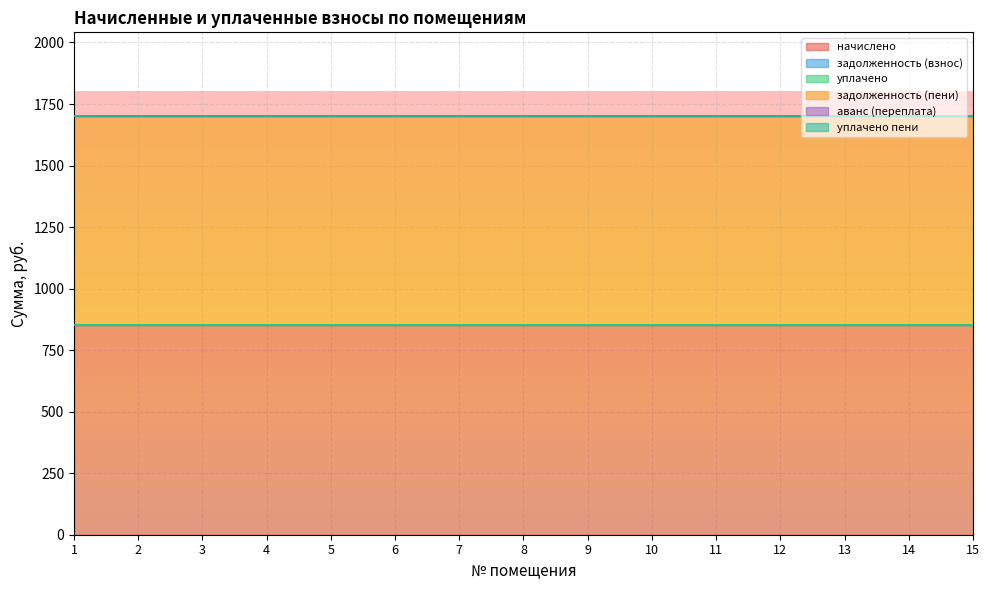

True or false: аванс (переплата) and задолженность (пени) cross at least once.

False